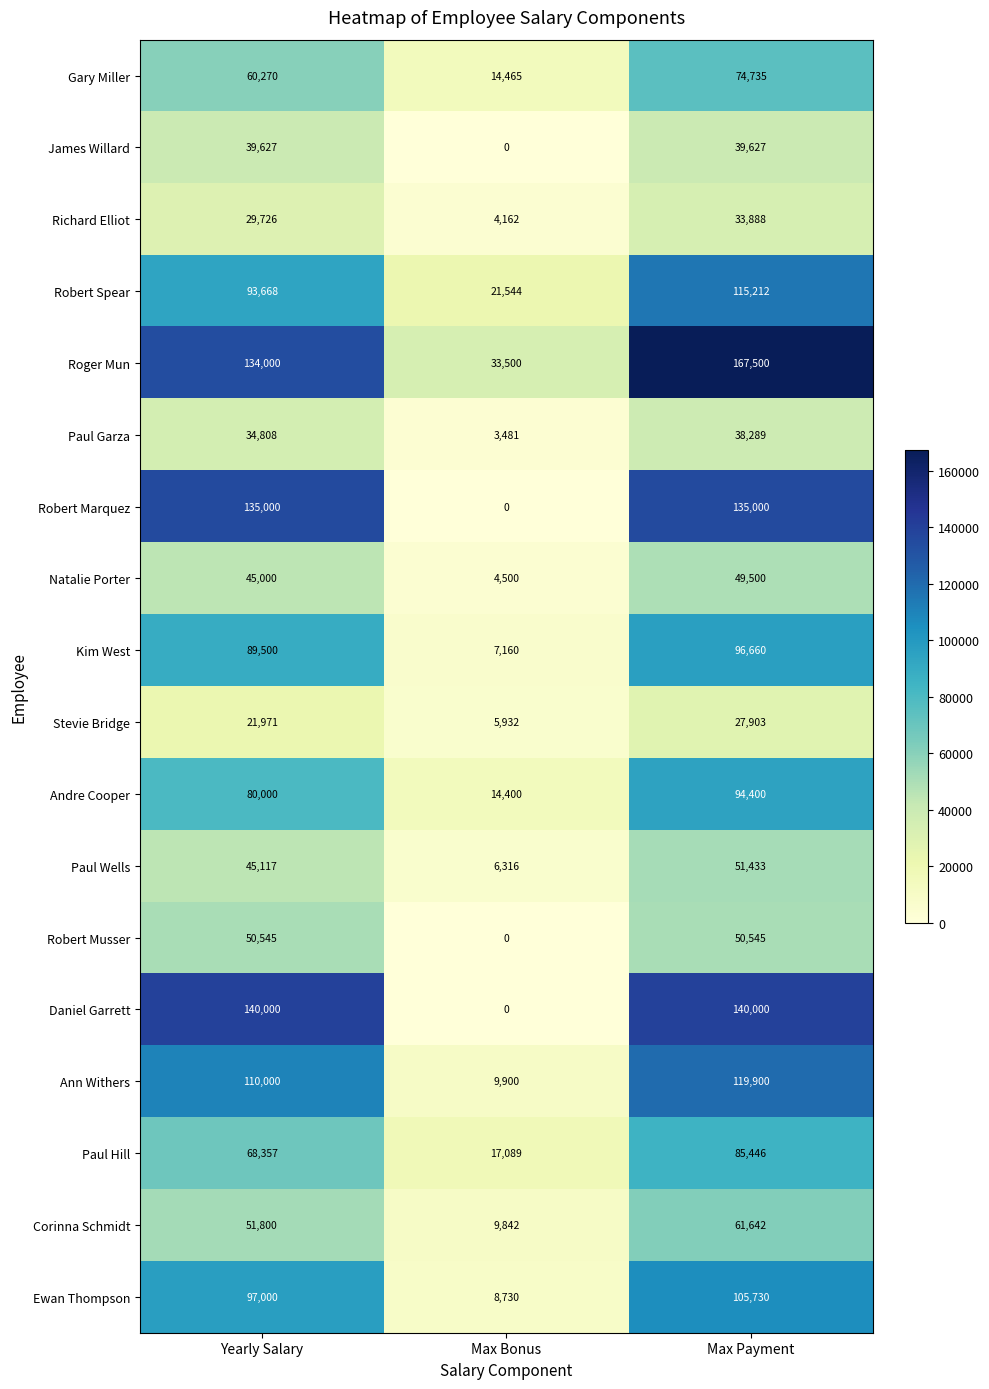

How many distinct data groups are displayed?

18